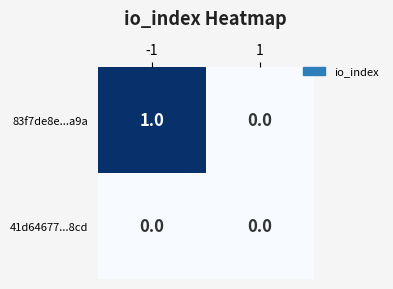

Which series has the largest total across all categories?

83f7de8e...a9a